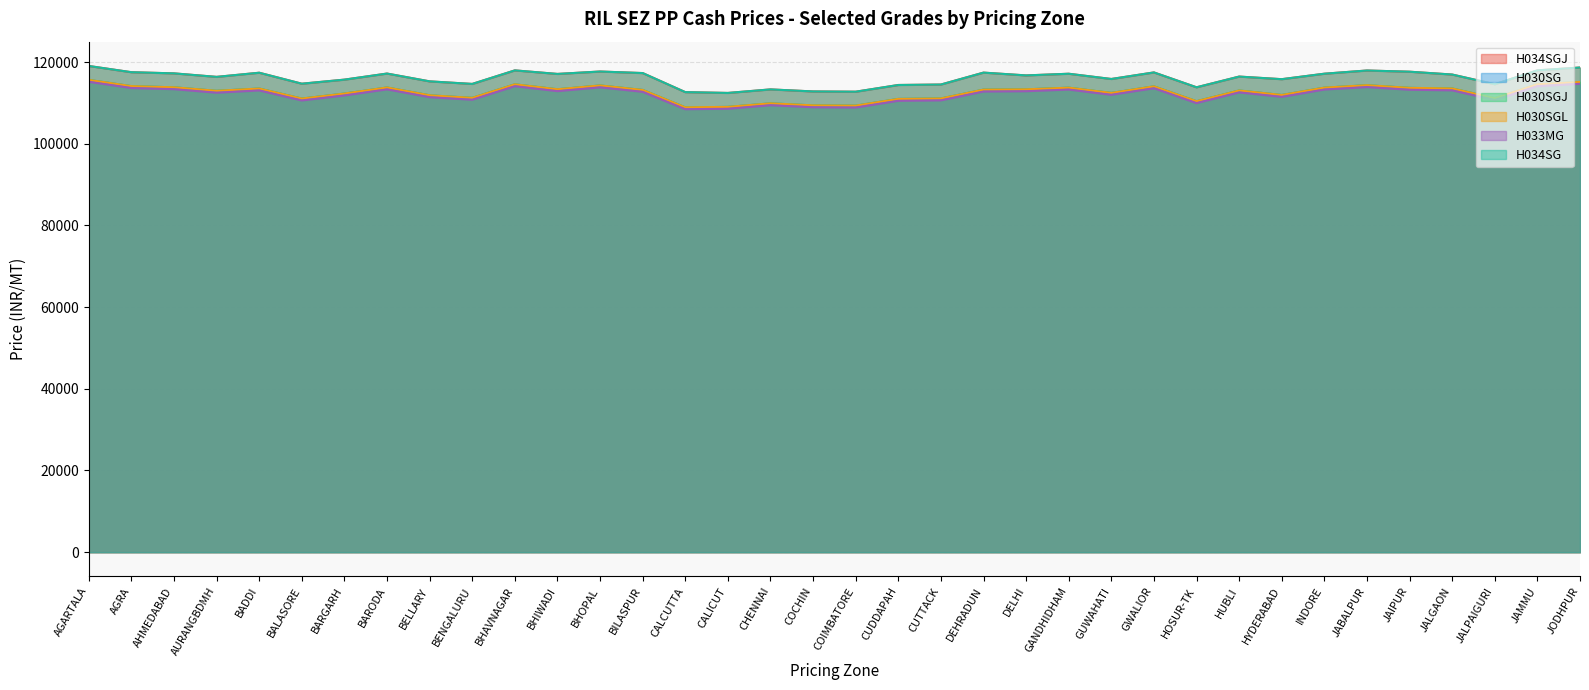

What is the spread (max minus min) of values at AHMEDABAD?

3871